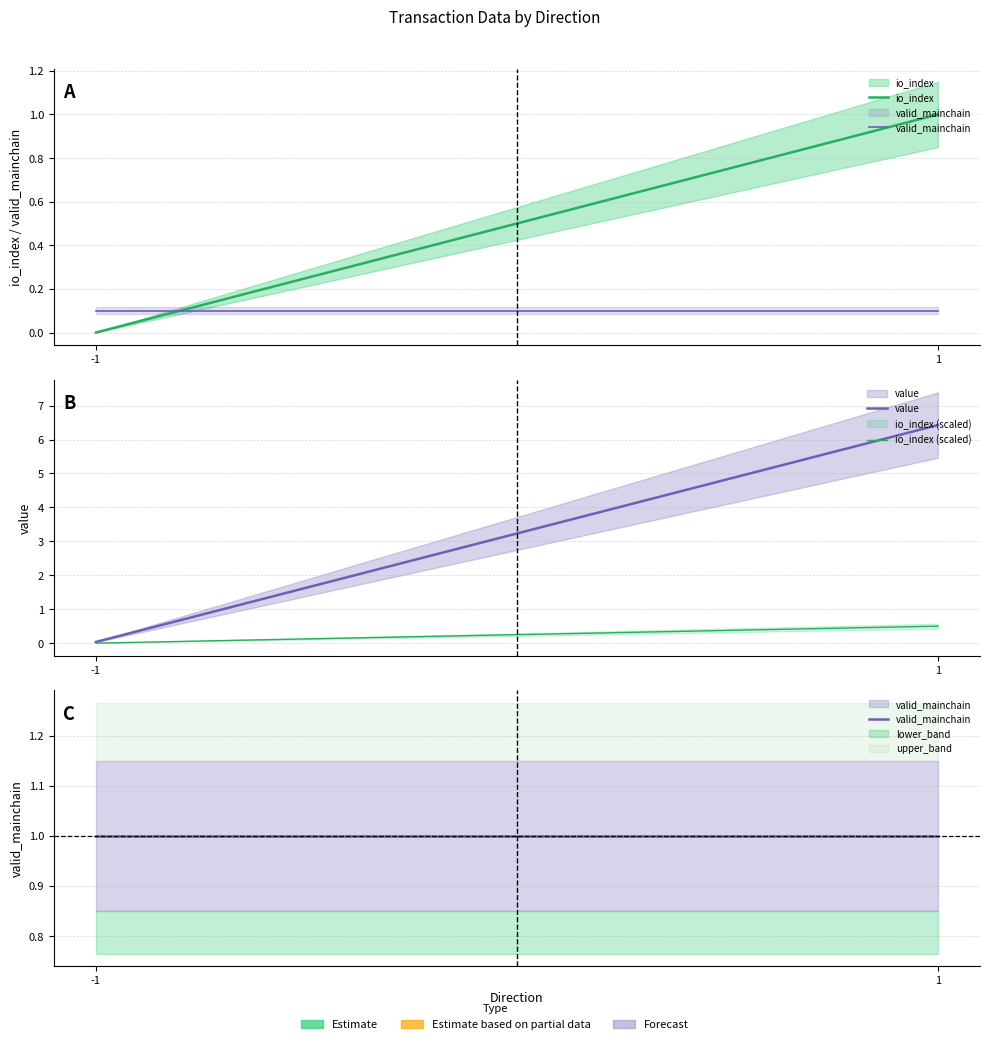

What is the sum of the io_index values at 1 and -1?

1.0